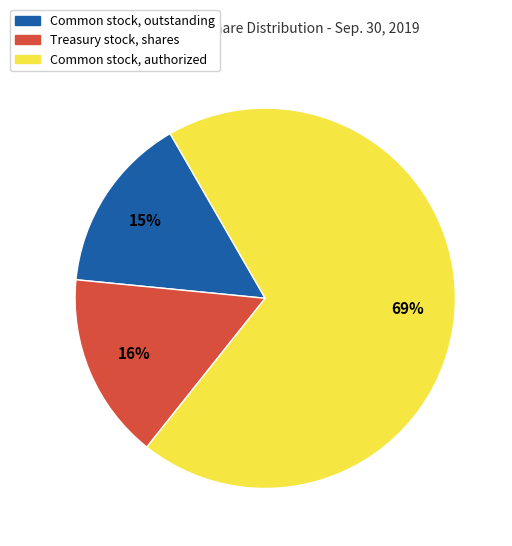

Rank the categories by value from lowest to highest.

Common stock, outstanding, Treasury stock, shares, Common stock, authorized